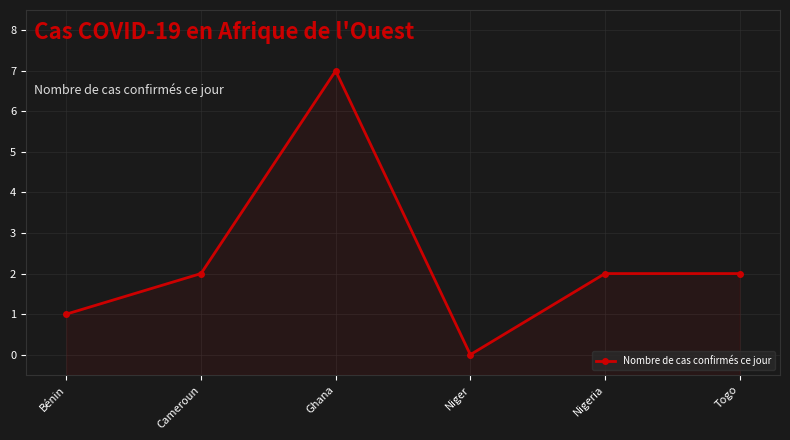

Which label corresponds to the largest value in the chart?

Ghana